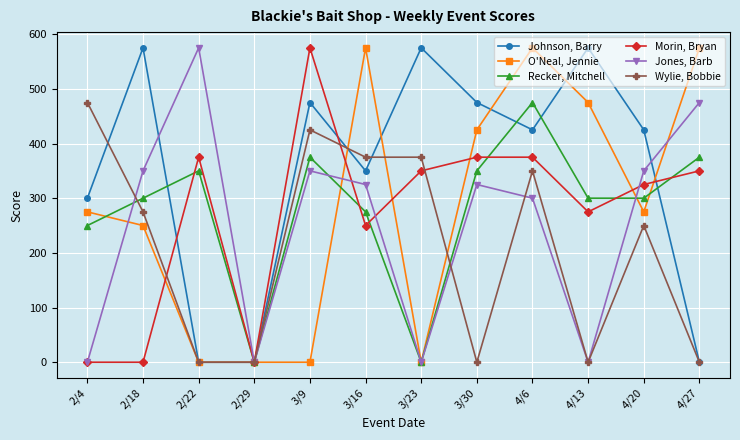

The Jones, Barb series shows 350 at 3/9. True or false?

True